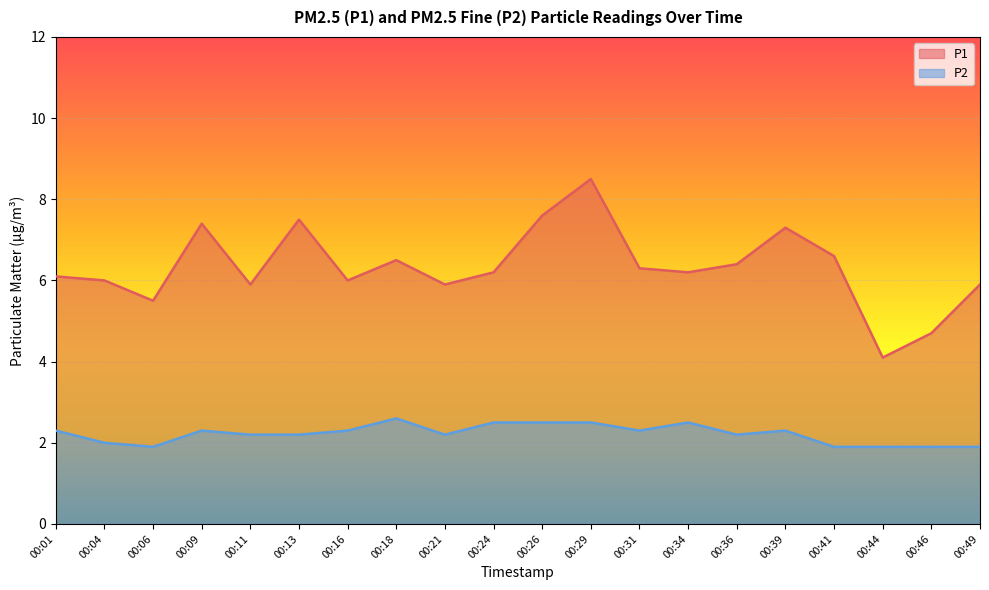

Count the number of data series in this chart.

2